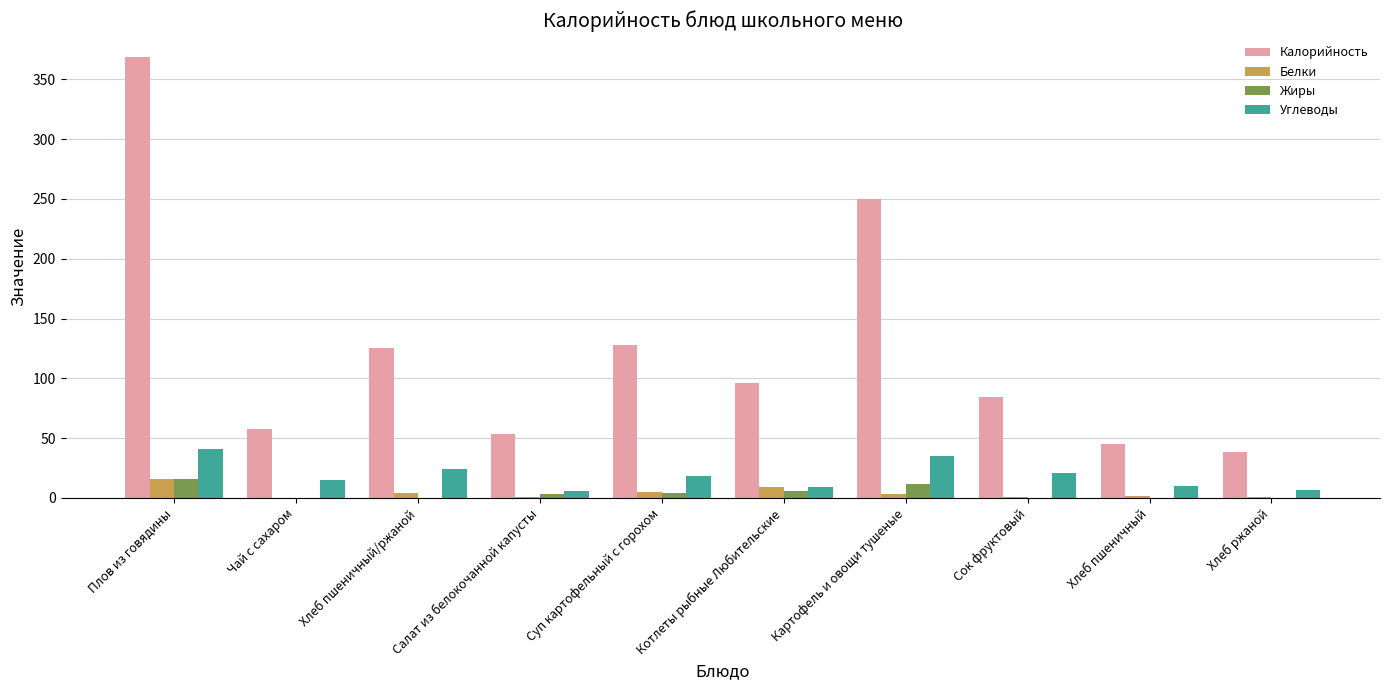

What is the approximate value of Жиры at Чай с сахаром?

0.1